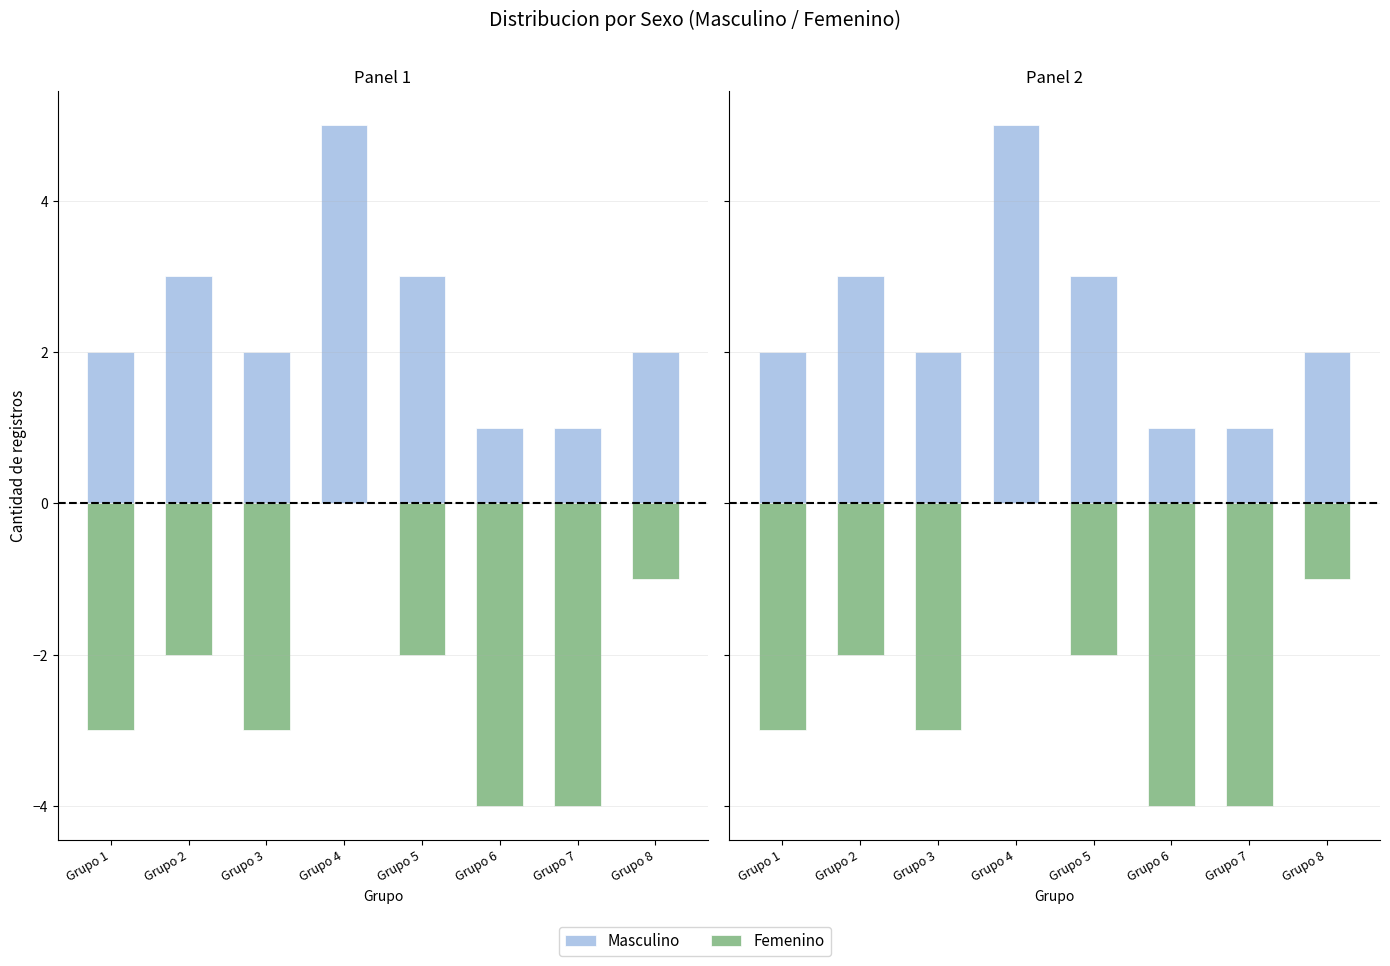

Count the Masculino values in the range 2 to 3.

5